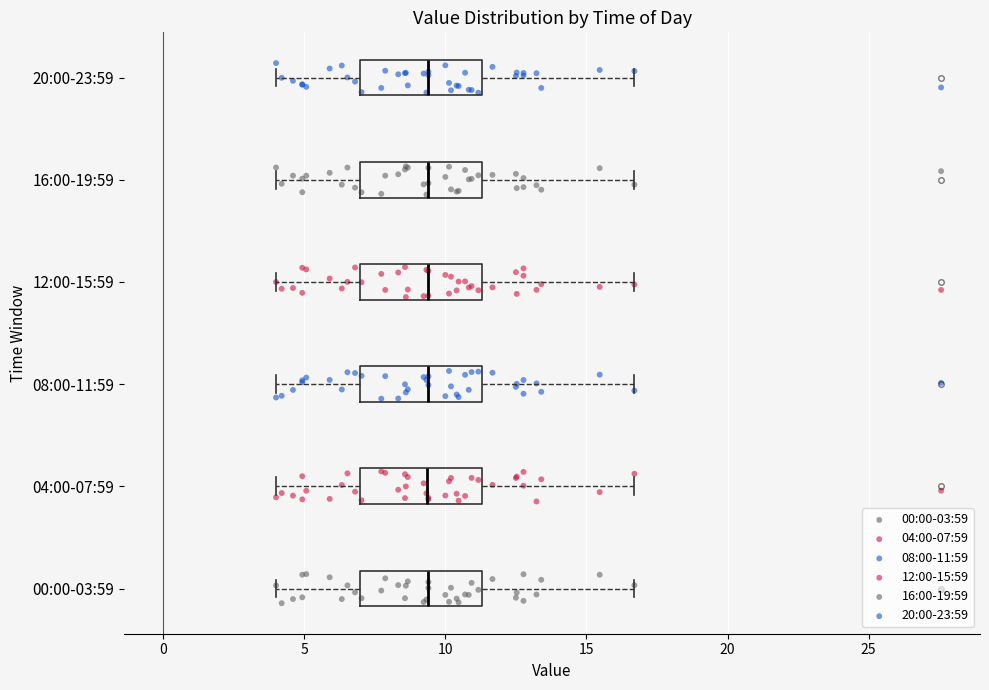

Reading bottom to top, read every box against the x-axis: the position of its median line, the range the box covers, and the ends of its whiskers. The values are not printed on the chart, so give them approximately, as read against the axis.

00:00-03:59: median 9.5, box 7.0 to 11.5, whiskers 4.0 to 16.5
04:00-07:59: median 9.5, box 7.0 to 11.5, whiskers 4.0 to 16.5
08:00-11:59: median 9.5, box 7.0 to 11.5, whiskers 4.0 to 16.5
12:00-15:59: median 9.5, box 7.0 to 11.5, whiskers 4.0 to 16.5
16:00-19:59: median 9.5, box 7.0 to 11.5, whiskers 4.0 to 16.5
20:00-23:59: median 9.5, box 7.0 to 11.5, whiskers 4.0 to 16.5